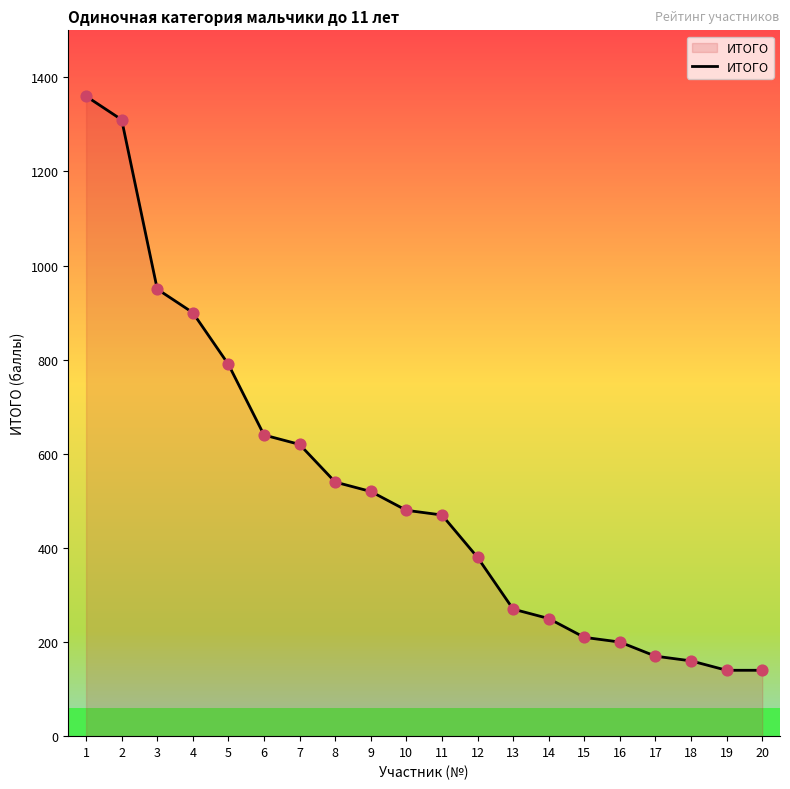

What is the change in value from 3 to 18?

-790